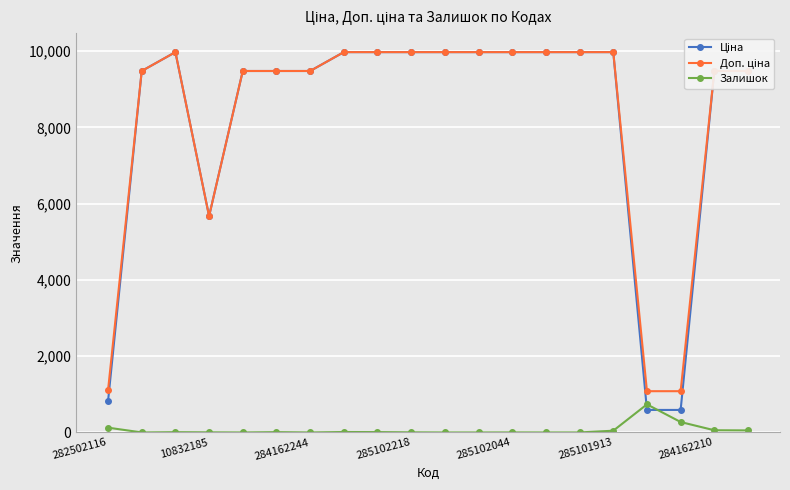

At how many categories does at least one series exceed 6400?

16